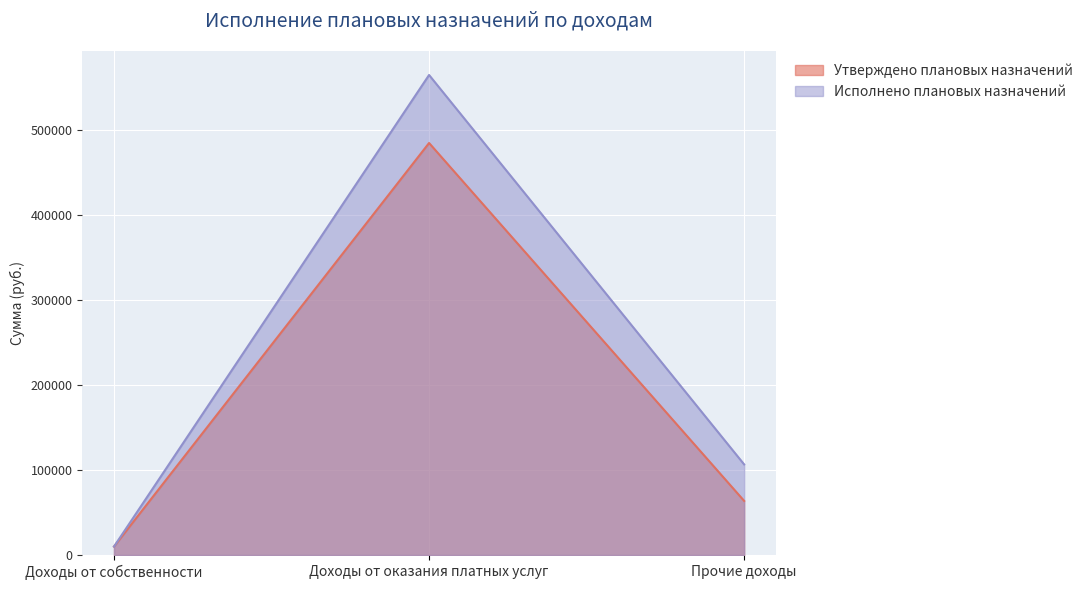

What is the value of the Исполнено плановых назначений point at the 3rd from the left?

106548.0